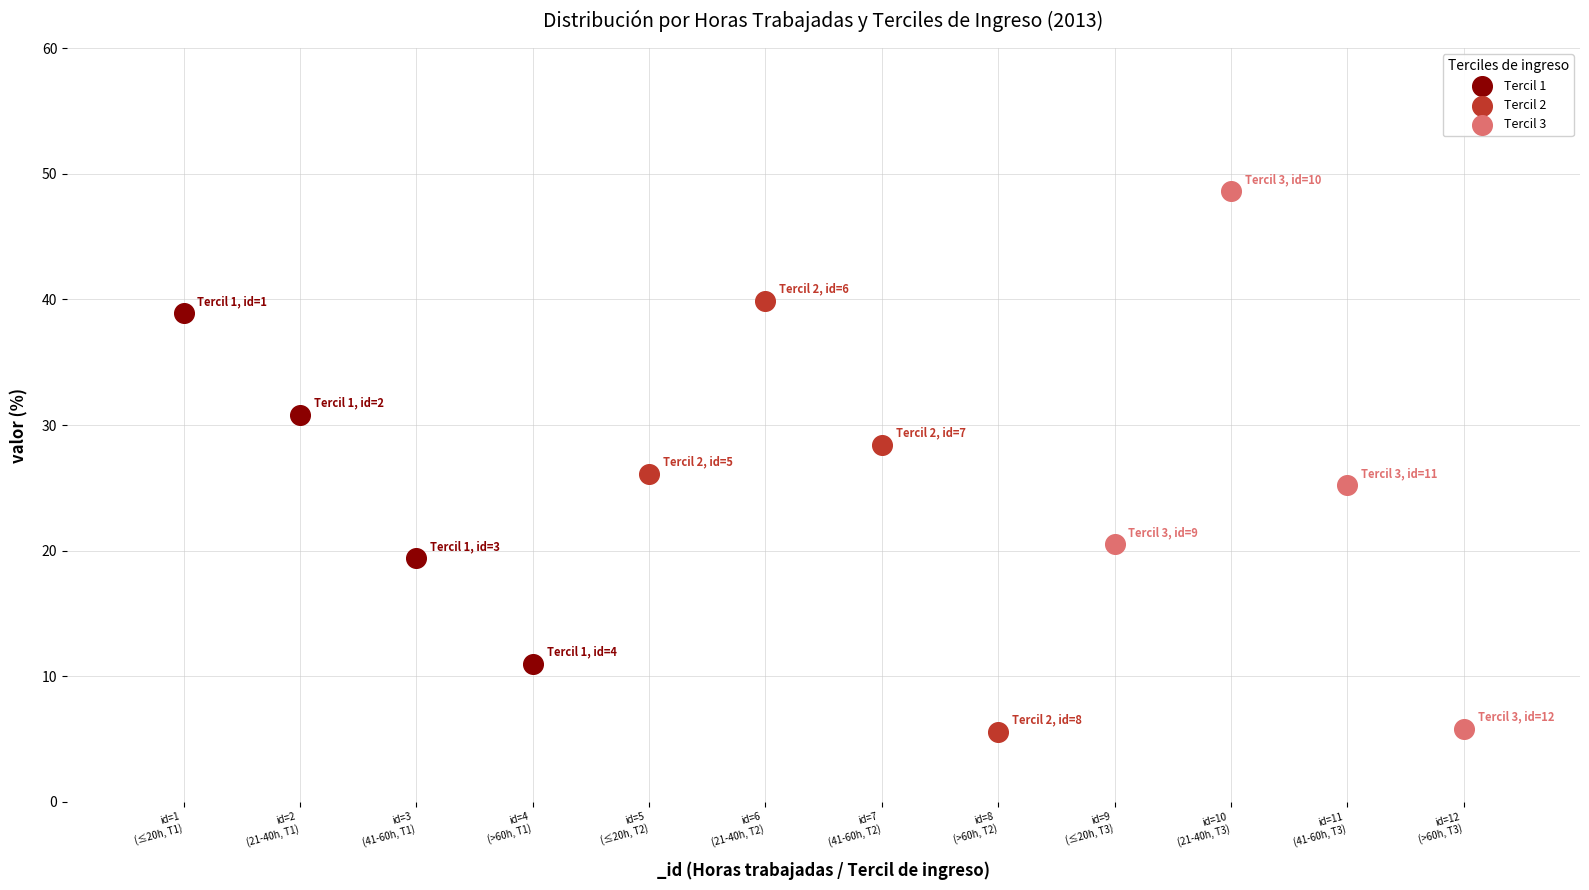

Which series contains the highest Y value?

Tercil 3